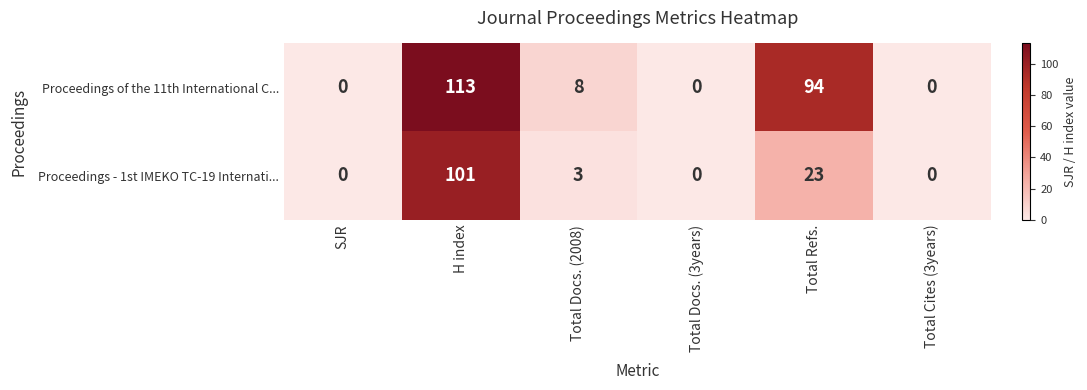

Where is Proceedings - 1st IMEKO TC-19 Internati... nearest to the value 50?

Total Refs.